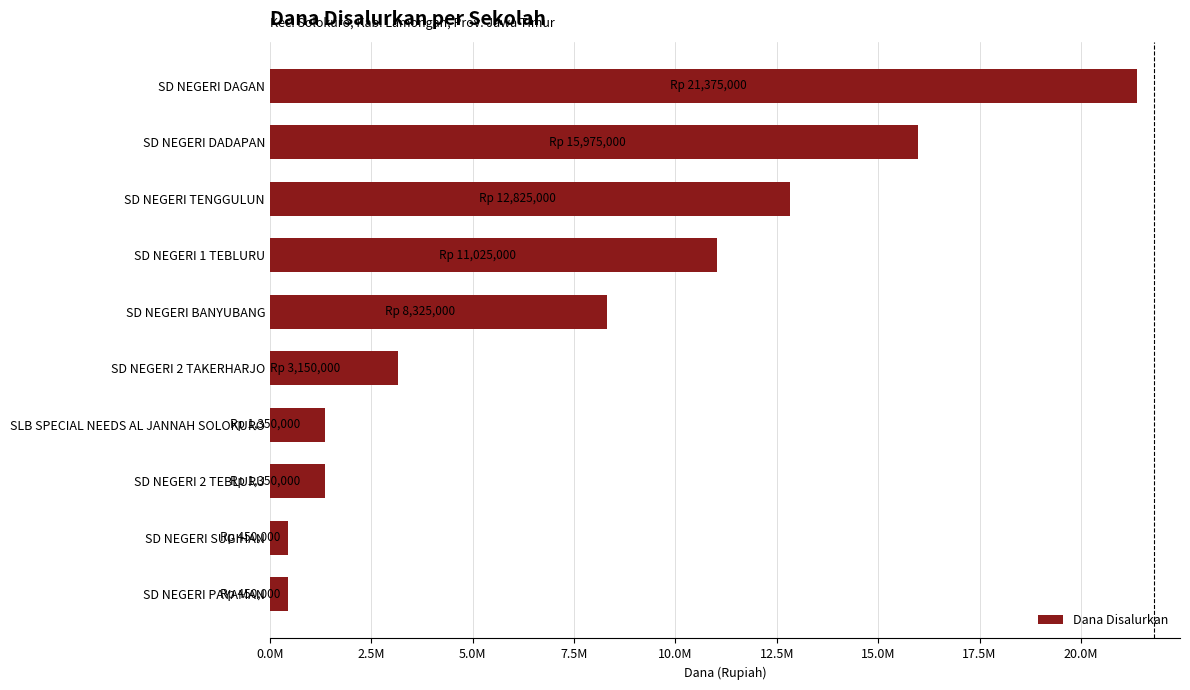

How many categories are shown in the chart?

10